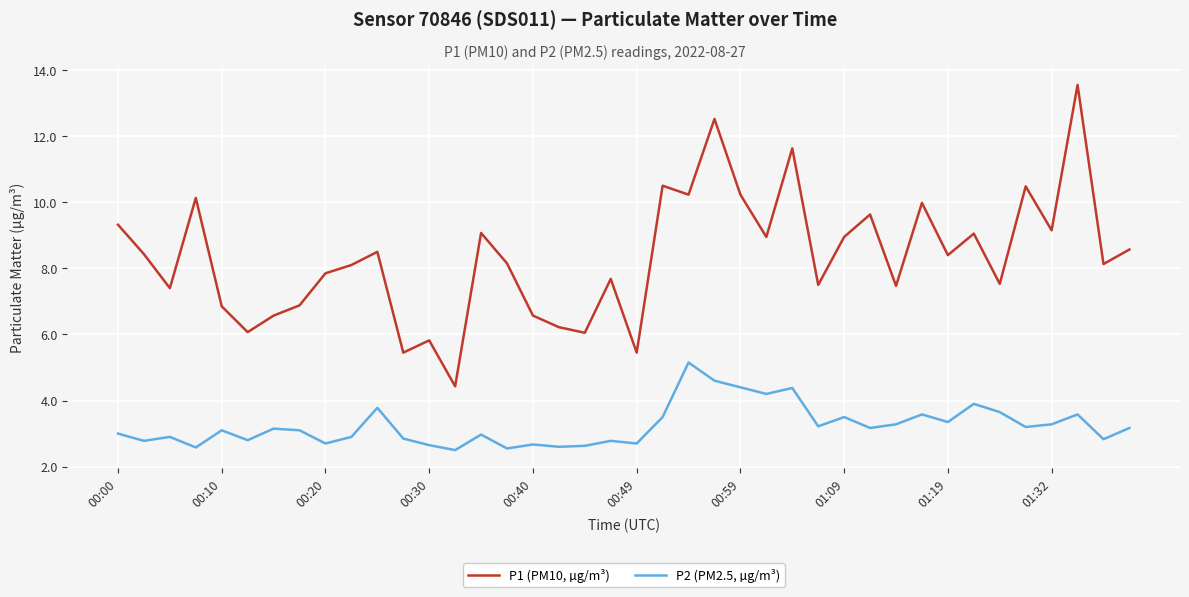

List the series in order of their overall mean, highest first.

P1 (PM10, µg/m³), P2 (PM2.5, µg/m³)